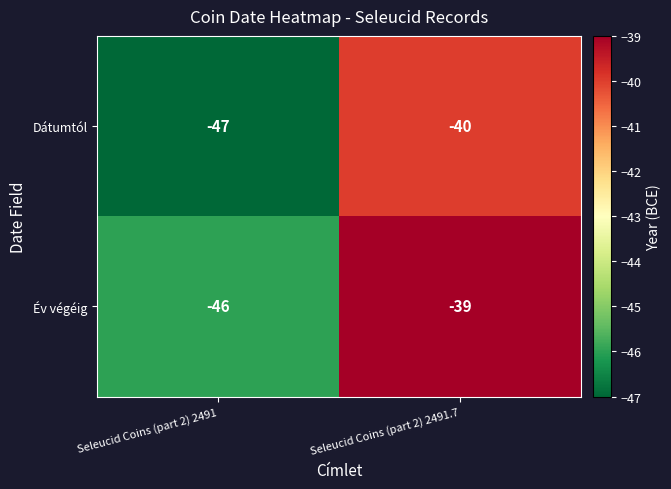

At which category does the chart reach its peak across all series?

Seleucid Coins (part 2) 2491.7